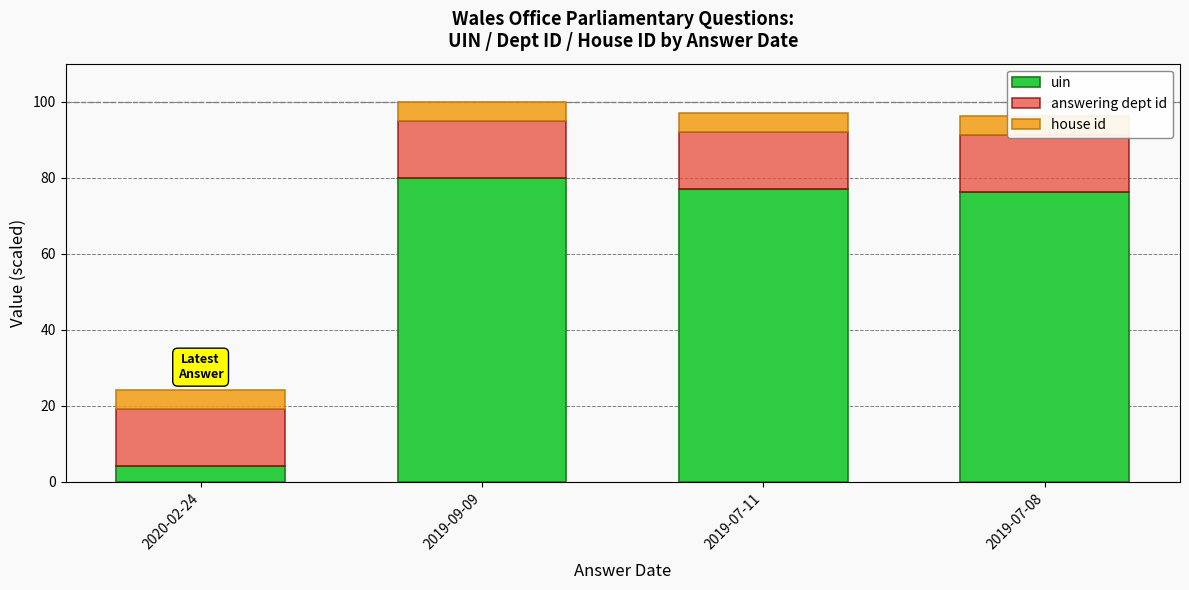

What is the sum of the answering dept id values at 2019-07-11 and 2019-07-08?

30.0